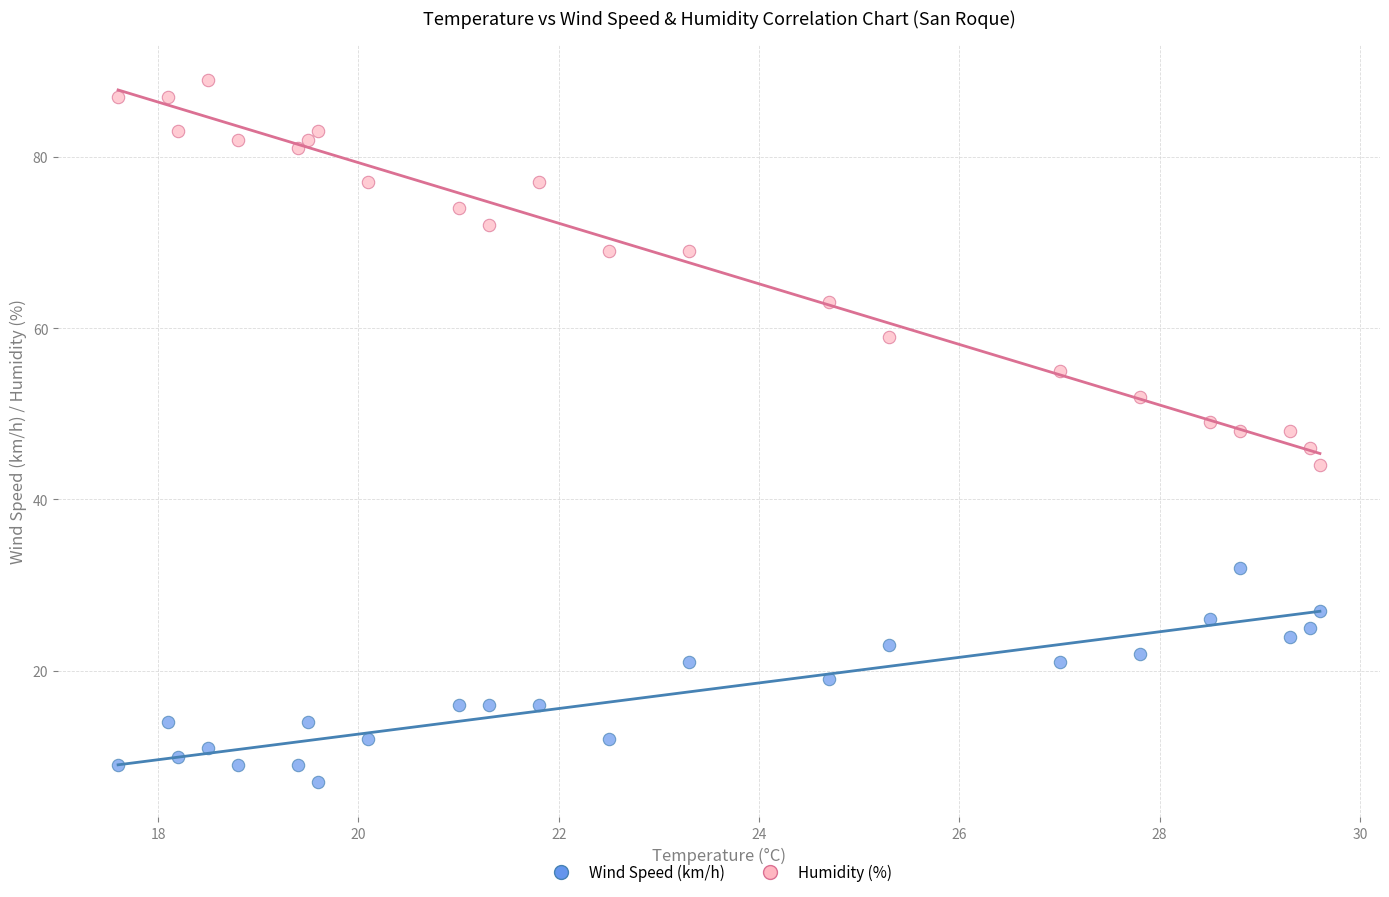

Which series has the widest spread of Y values?

Humidity (%)